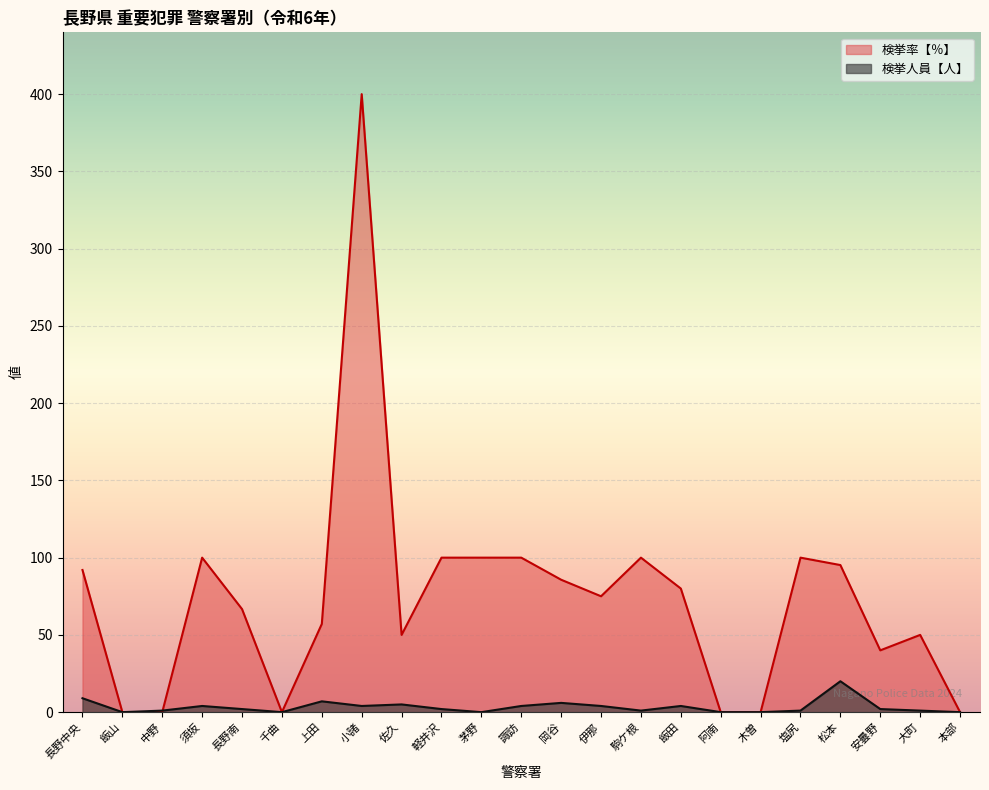

Which series has the widest spread of values?

検挙率【％】